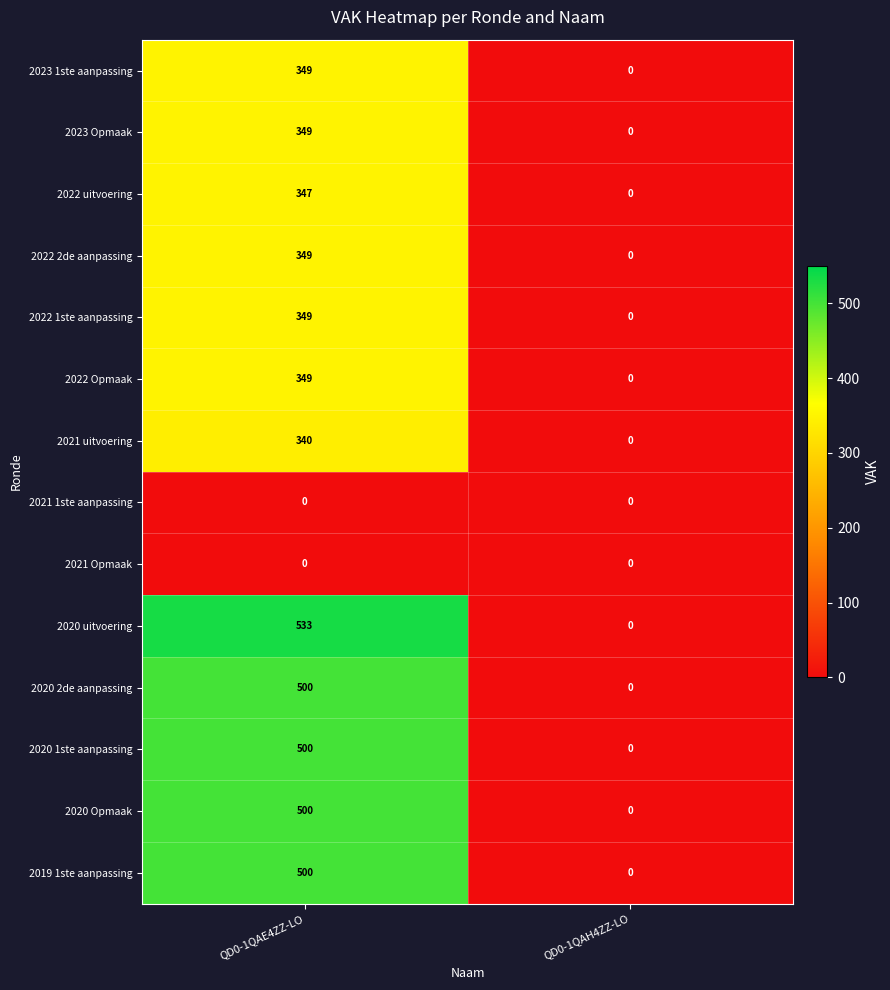

The value of 2020 Opmaak at QD0-1QAE4ZZ-LO is 500. True or false?

True